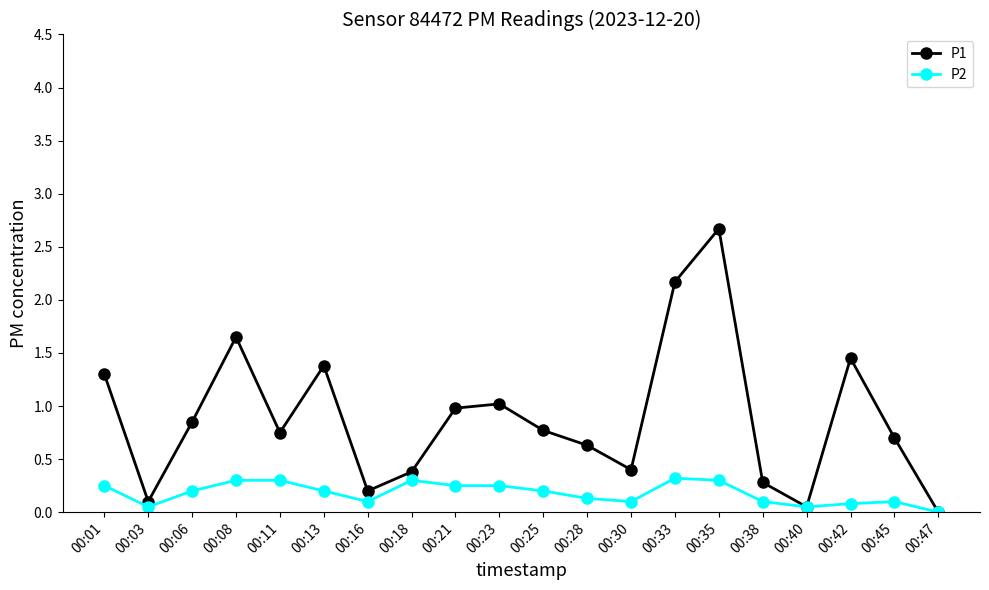

What are all the series names shown in the legend?

P1, P2